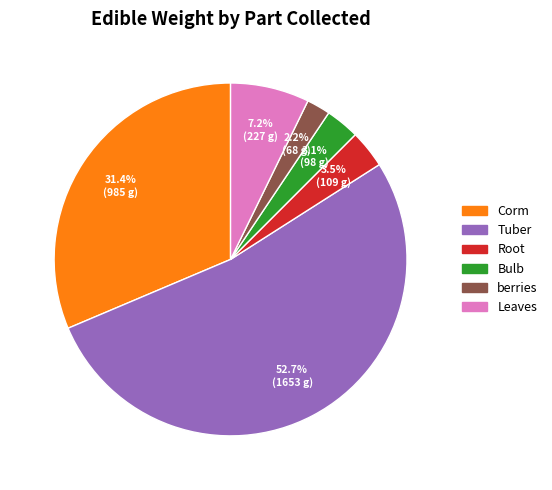

Combined, what portion of the pie is Leaves and berries?

9.4%